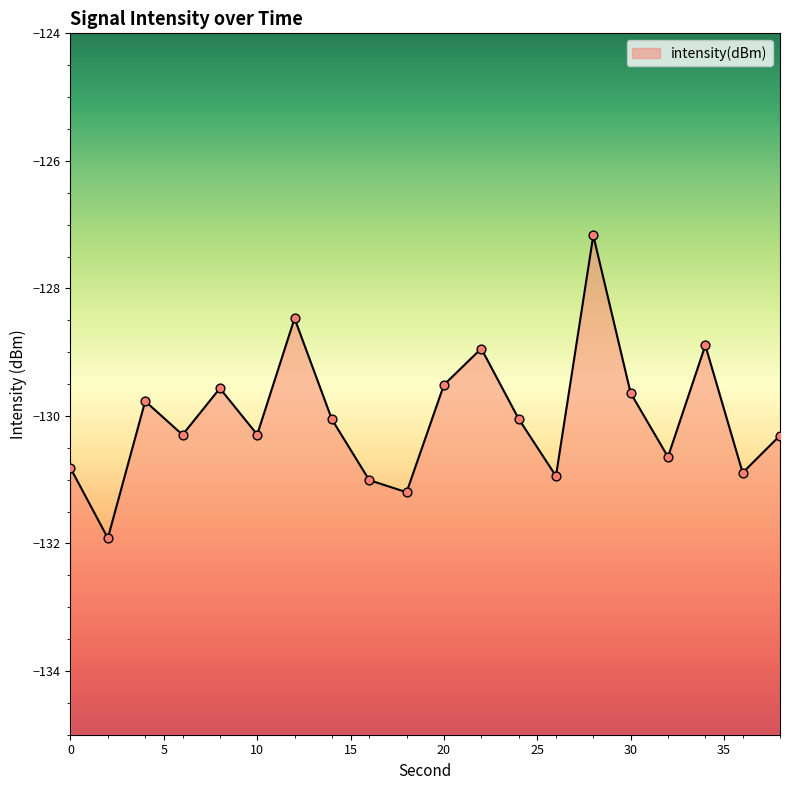

Which has a higher value, 18 or 30?

30